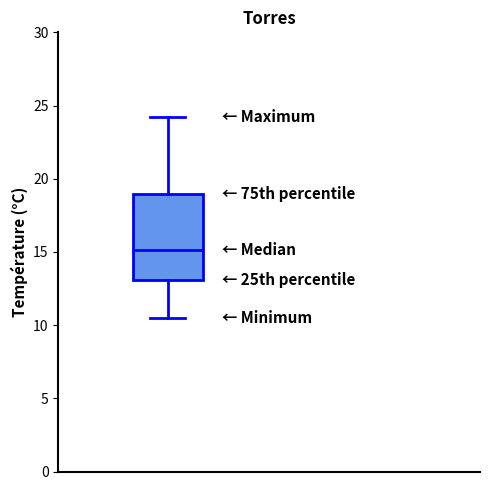

Transcribe this box plot: give where the median line is, the range the box spans, and where the two whiskers end, as read against the y-axis. The values are not printed on the chart, so give them approximately, as read against the axis.

median 15.0, box 13.0 to 19.0, whiskers 10.5 to 24.0